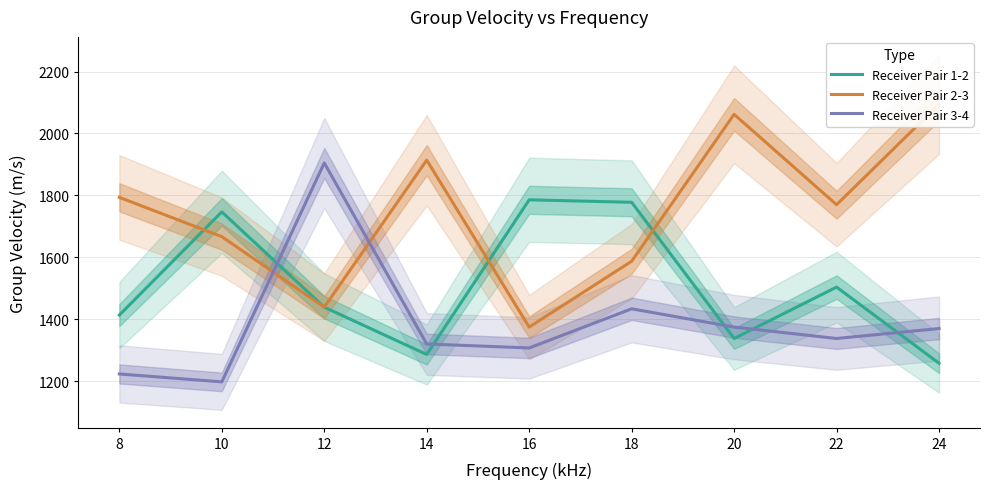

What is the approximate value of Receiver Pair 2-3 at 16?

1374.6